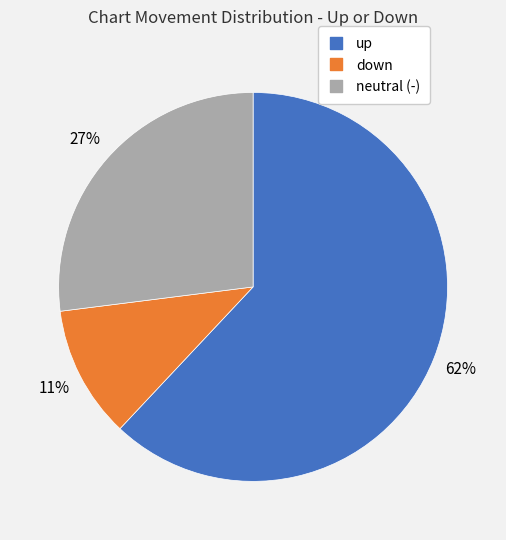

How many slices are in this pie chart?

3